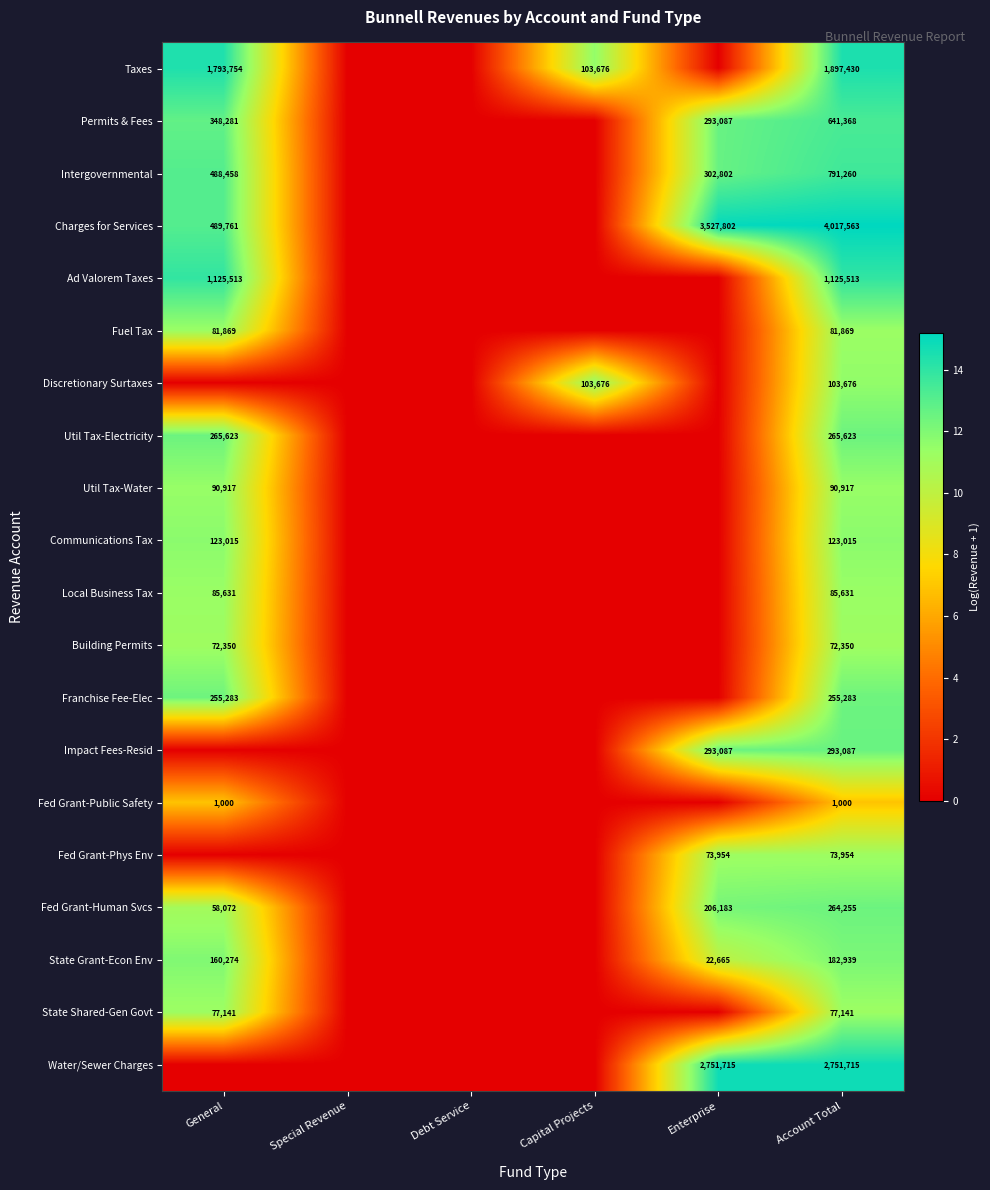

The value of Fed Grant-Phys Env at Enterprise is 21726. True or false?

False